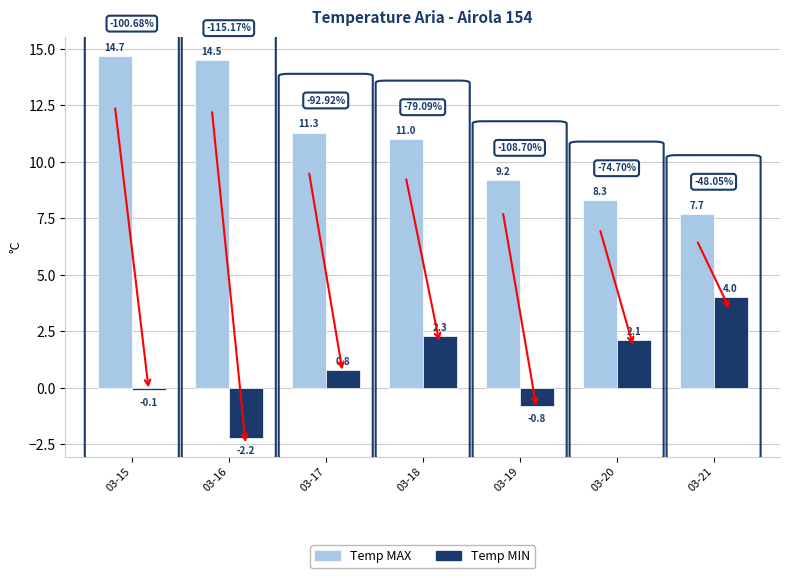

What is the value of the Temp MAX bar at the 7th from the left?

7.7